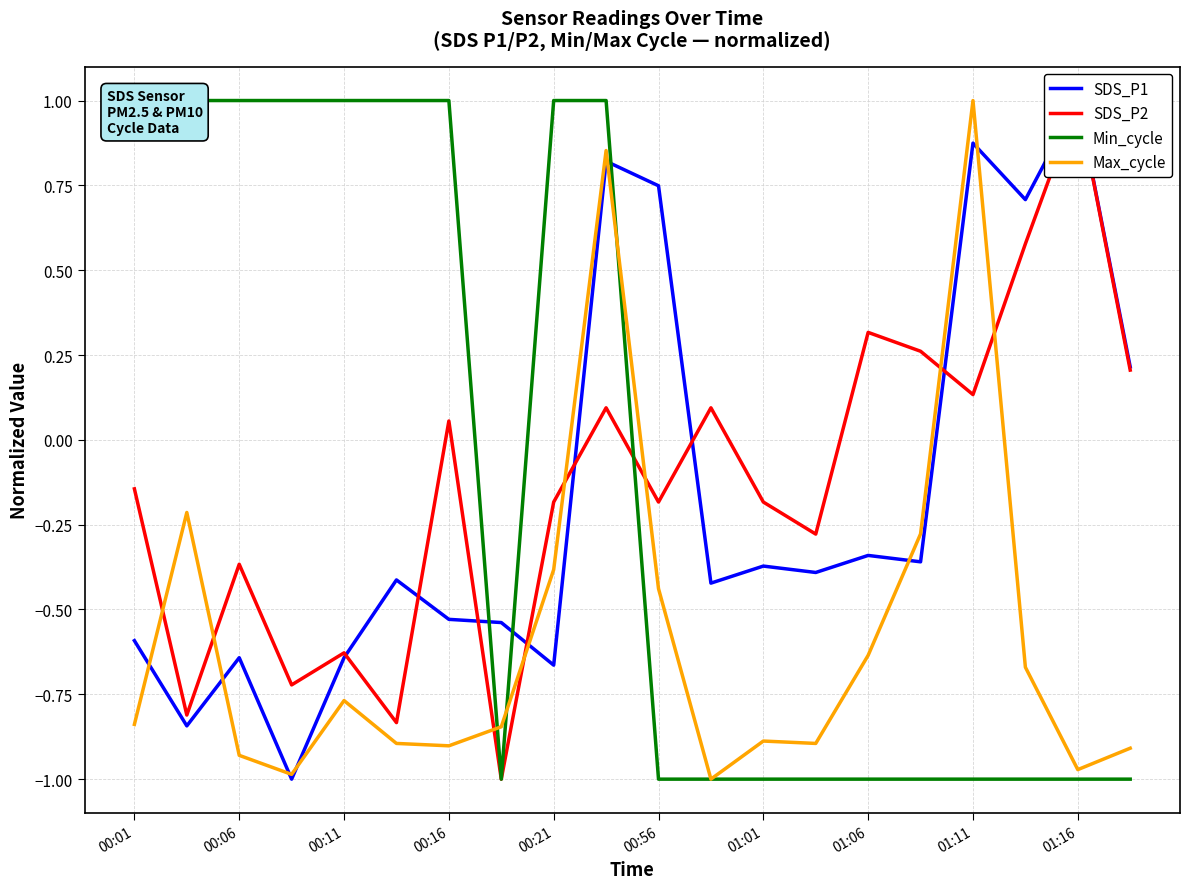

What is the average value of the SDS_P2 series?

-0.1